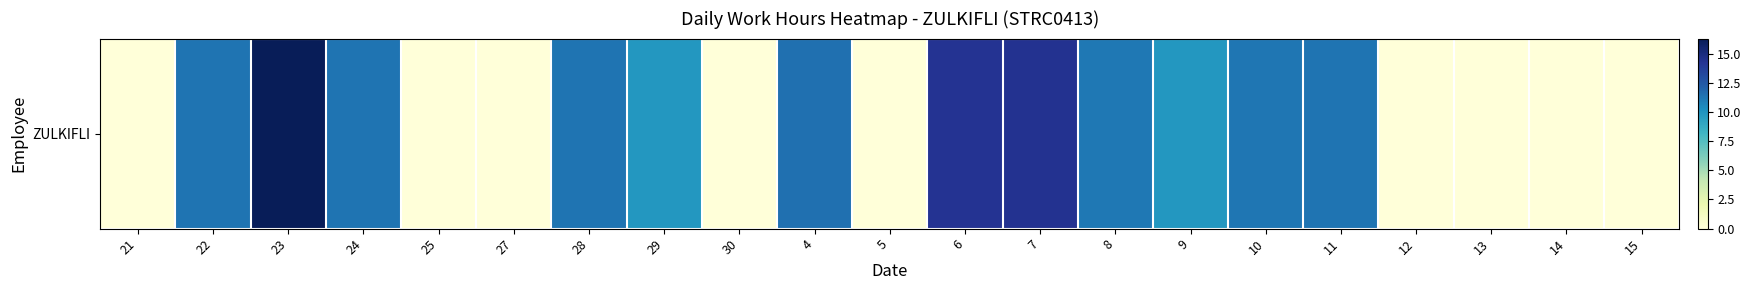

List the labels in order of value, largest first.

23, 7, 6, 4, 11, 22, 24, 28, 10, 8, 29, 9, 21, 25, 27, 30, 5, 12, 13, 14, 15